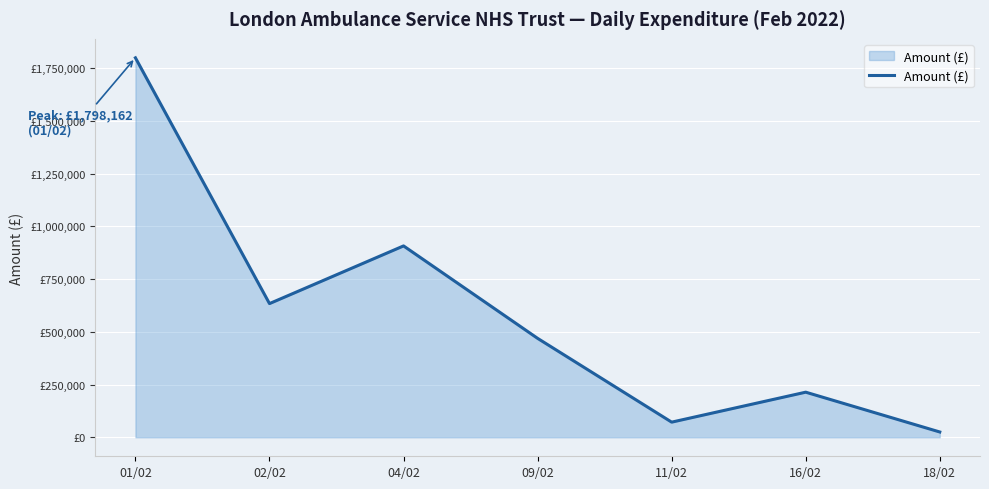

Does the chart have visible grid lines?

Yes